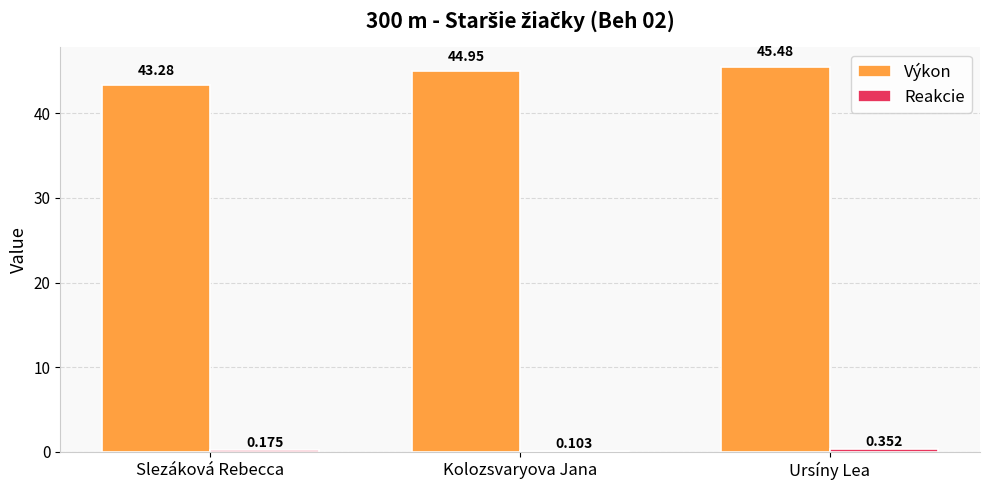

Which series has the largest total across all categories?

Výkon